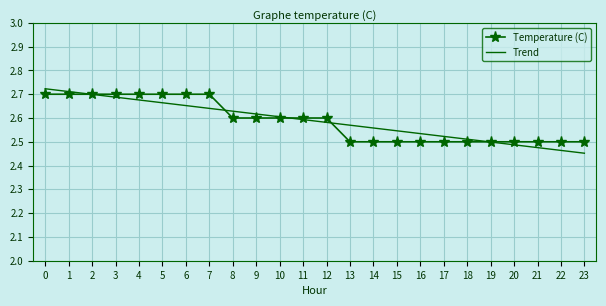

Rank the categories by Trend value from lowest to highest.

23, 22, 21, 20, 19, 18, 17, 16, 15, 14, 13, 12, 11, 10, 9, 8, 7, 6, 5, 4, 3, 2, 1, 0